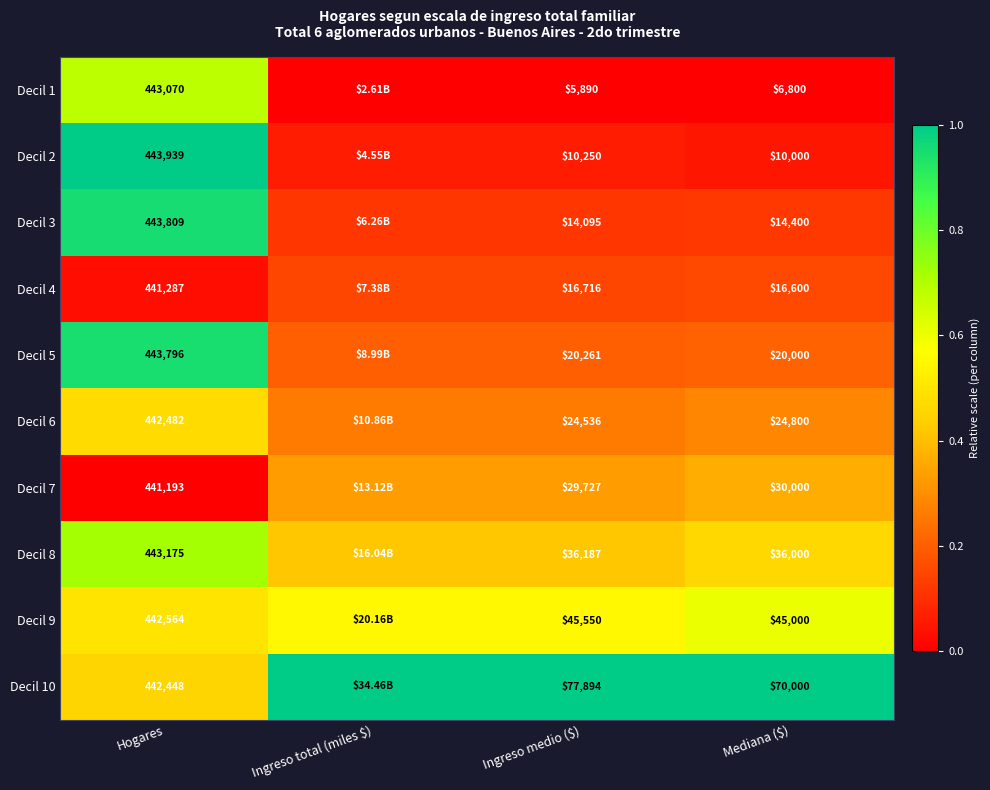

Is the value of Decil 1 at Hogares greater than the value of Decil 9 at Hogares?

Yes